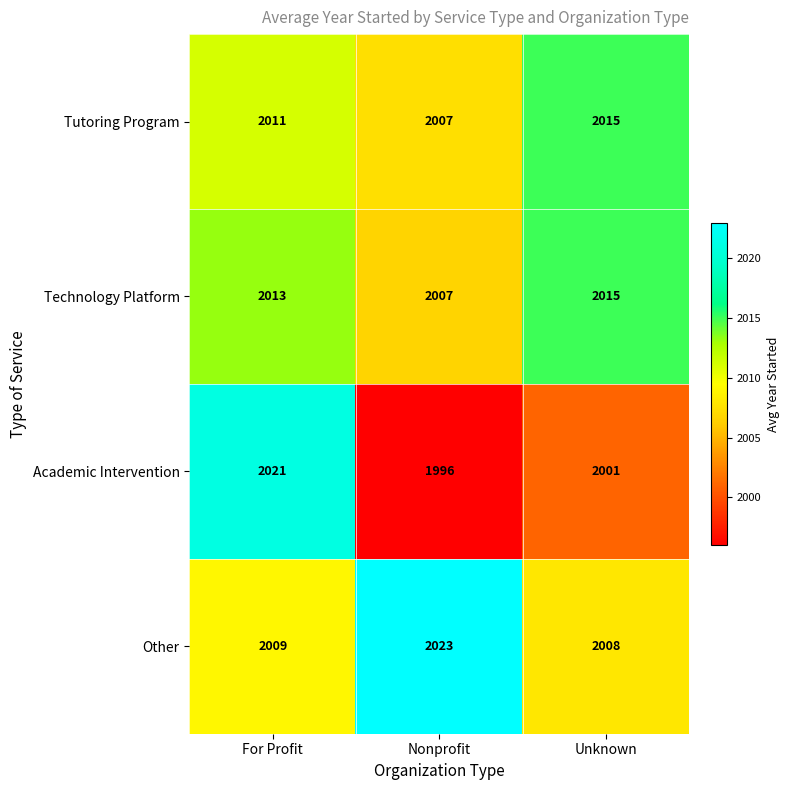

What is the difference between the highest and lowest values at Nonprofit?

27